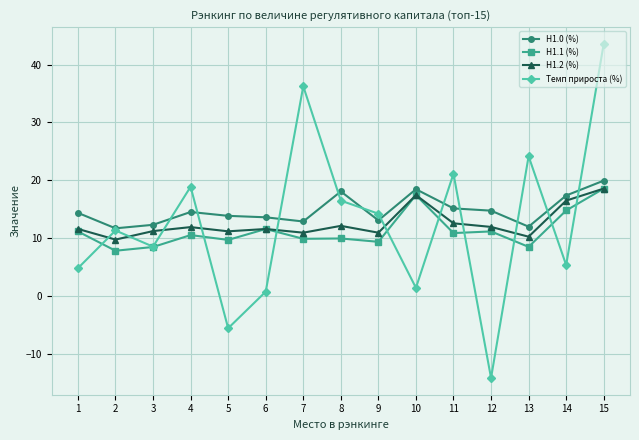

Which series has the widest spread of values?

Темп прироста (%)